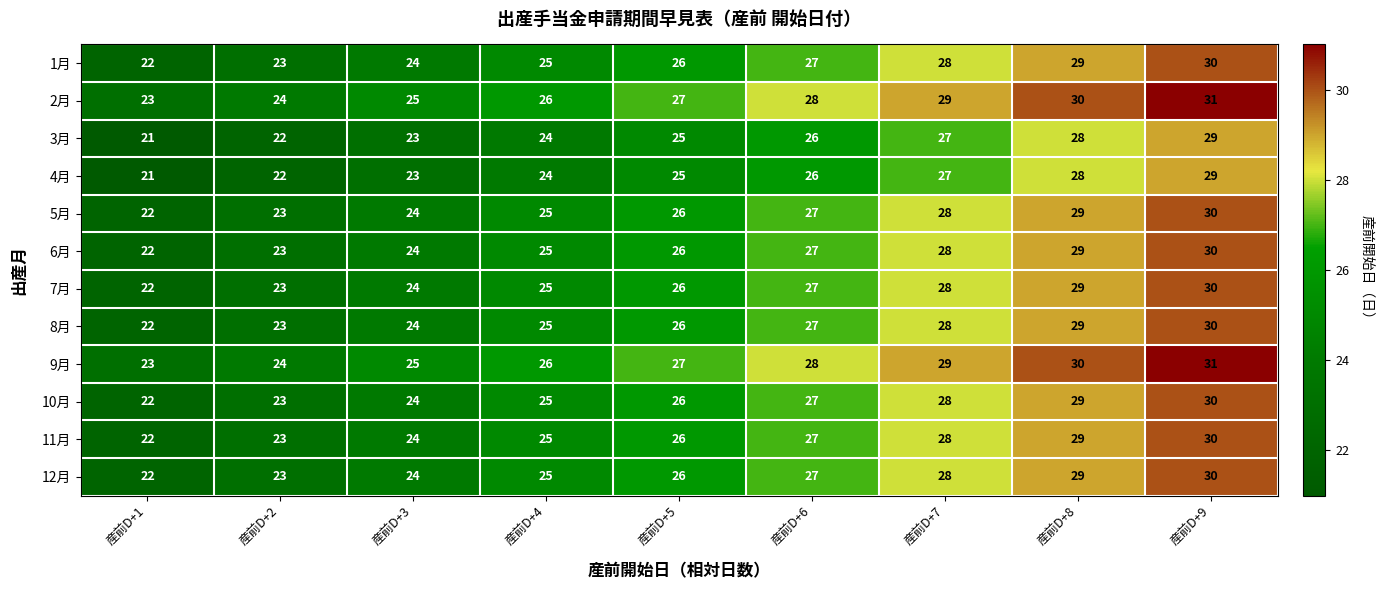

What is the total value across all series at 産前D+1?

264